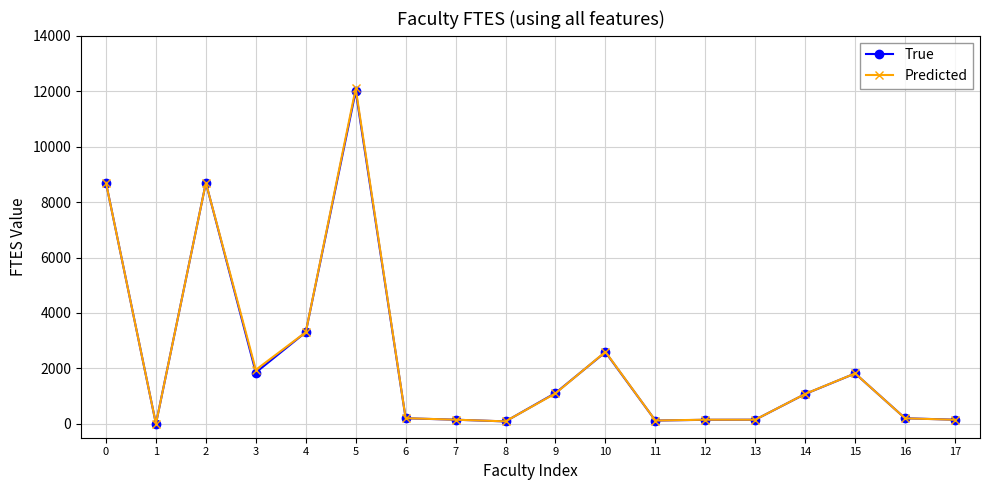

What is the value of the True point at the 9th from the left?

88.3